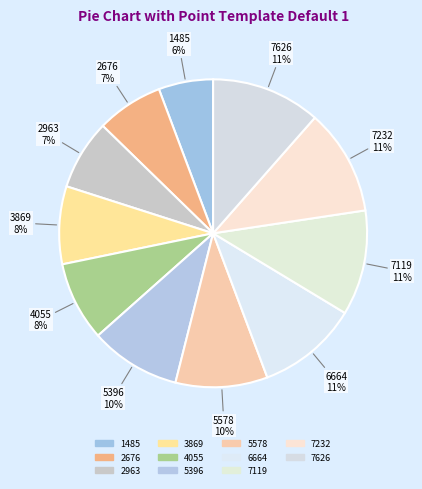

To the nearest percent, what percentage of the pie is 2963?

7%